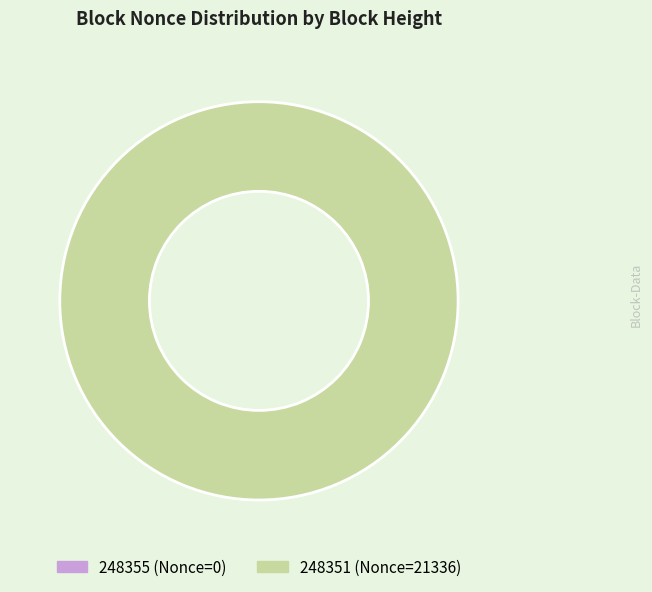

Between 248355 and 248351, which is larger?

248351